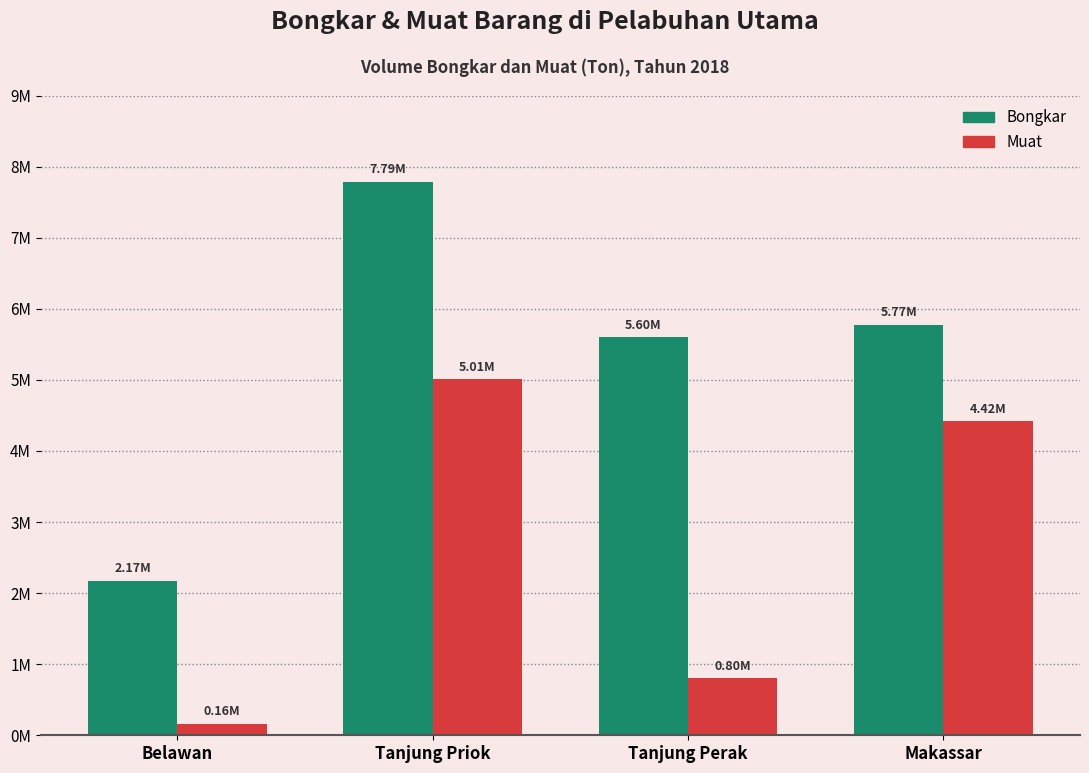

Rank the series by their average value, from lowest to highest.

Muat, Bongkar